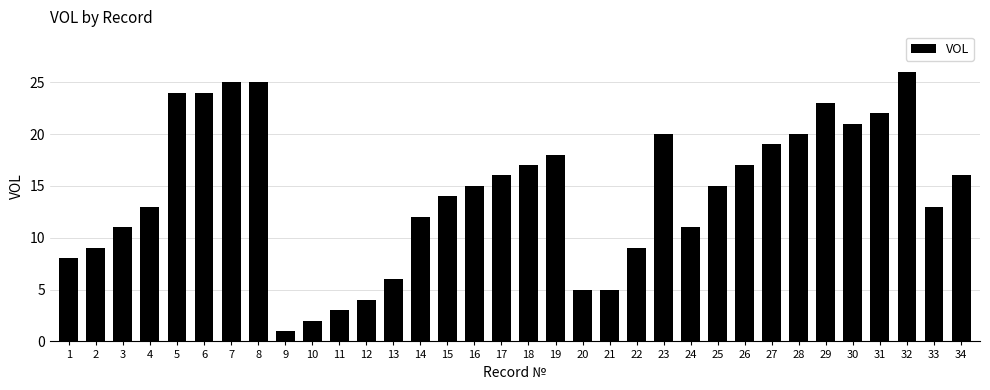

What is the maximum value shown in the chart?

26